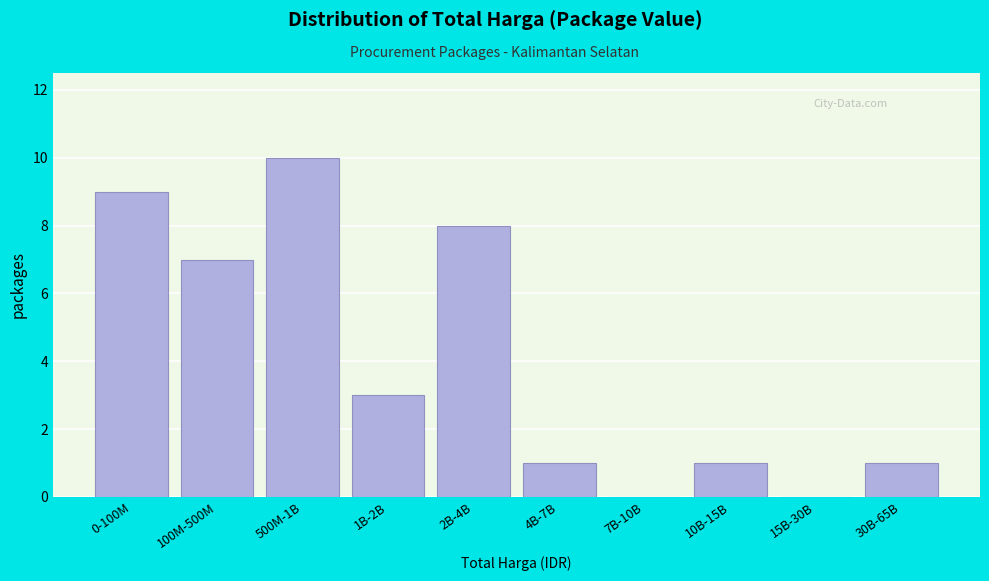

Reading left to right, extract all data points from this chart.

0-100M=9	100M-500M=7	500M-1B=10	1B-2B=3	2B-4B=8	4B-7B=1	7B-10B=0	10B-15B=1	15B-30B=0	30B-65B=1